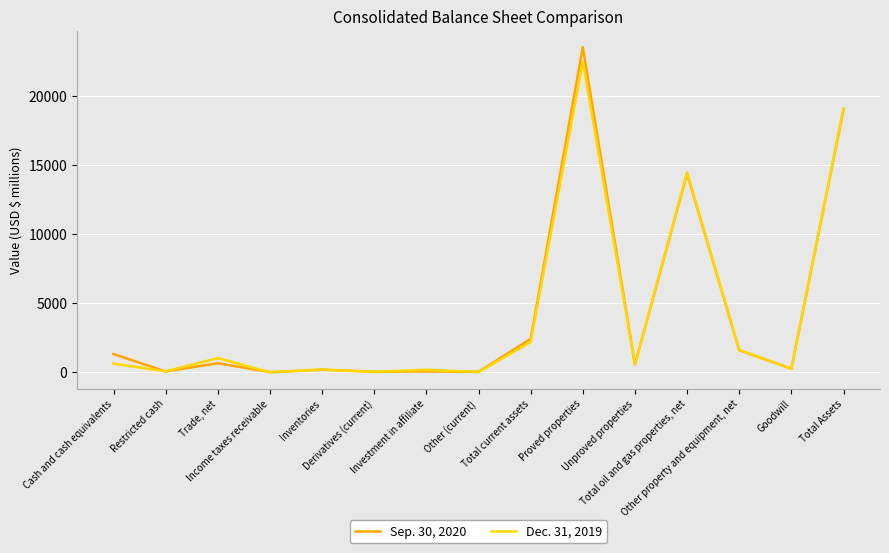

Which series has the largest range (max minus min)?

Sep. 30, 2020